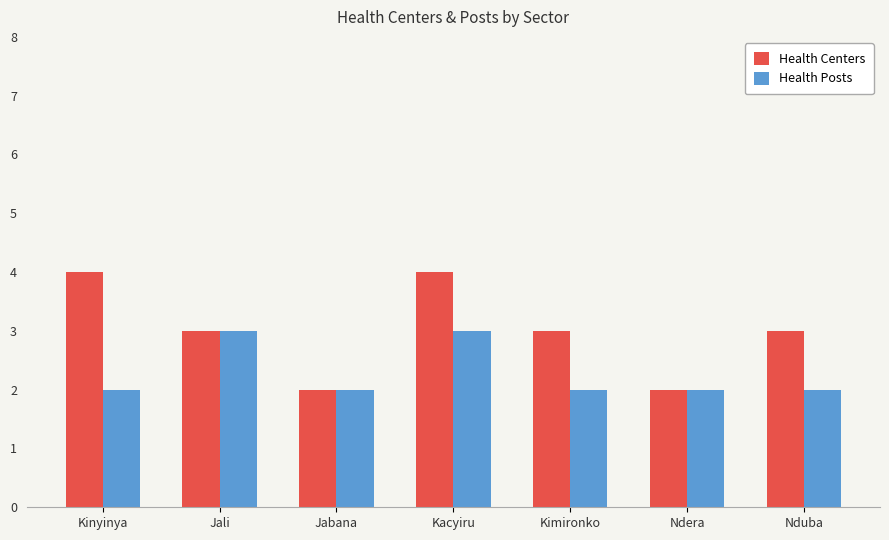

What is the label of the 3rd bar from the right?

Kimironko